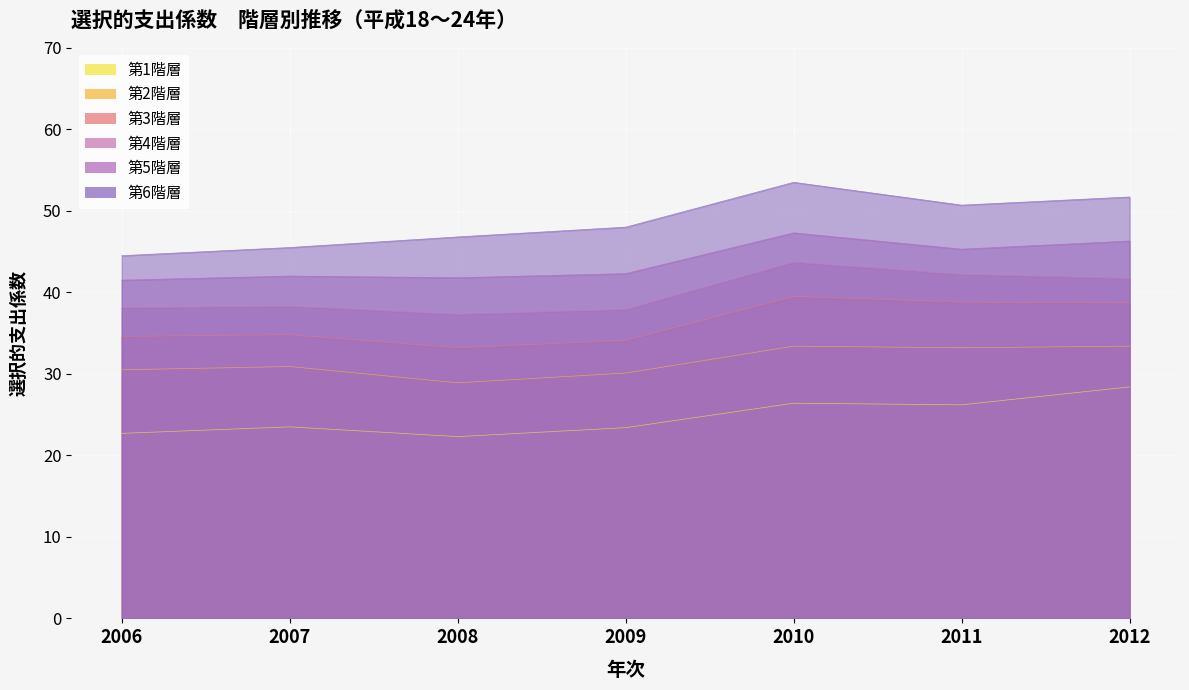

What is the value of the 第3階層 point at the 2nd from the left?

34.8